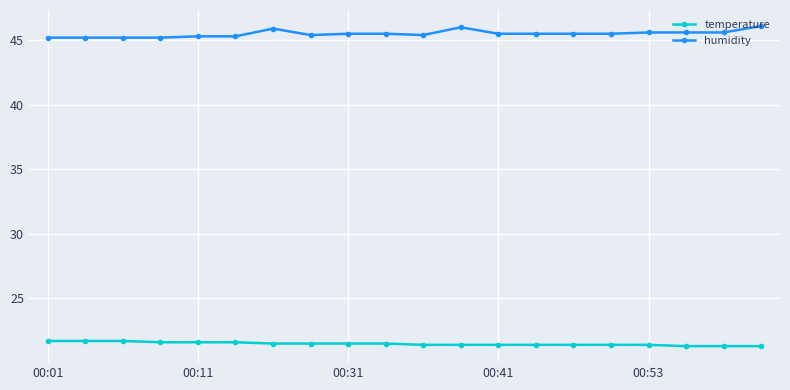

What is the minimum value shown in the chart?

21.3